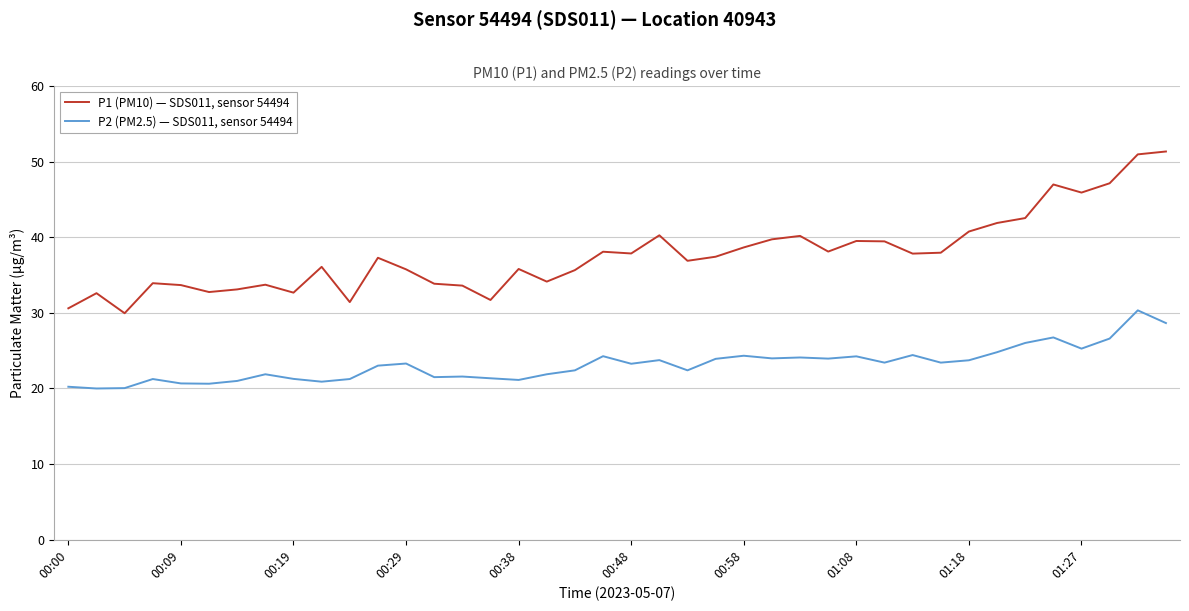

True or false: P1 (PM10) — SDS011, sensor 54494 and P2 (PM2.5) — SDS011, sensor 54494 cross at least once.

False